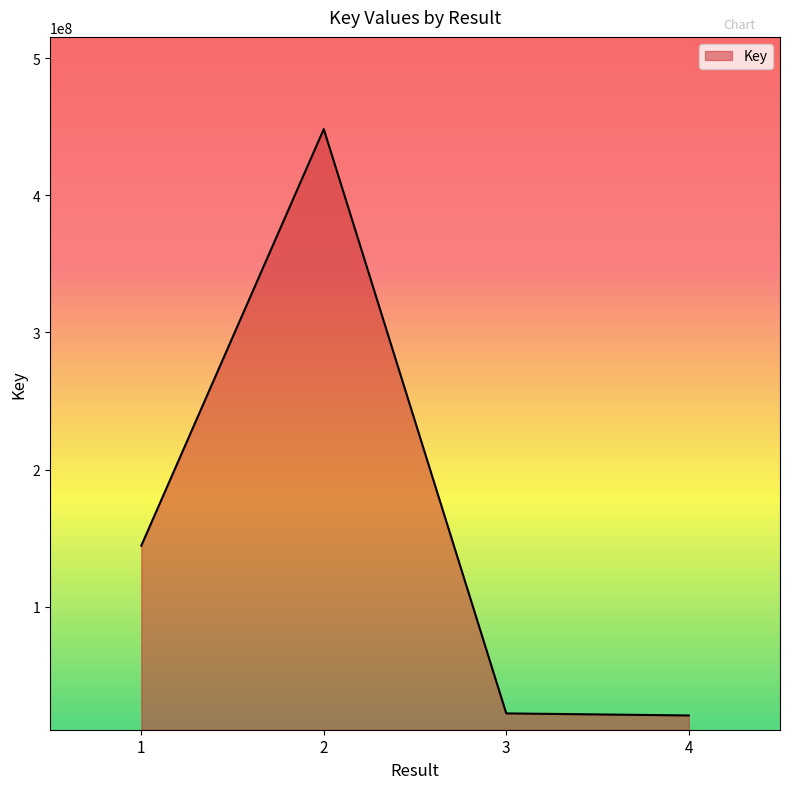

How many distinct data groups are displayed?

1